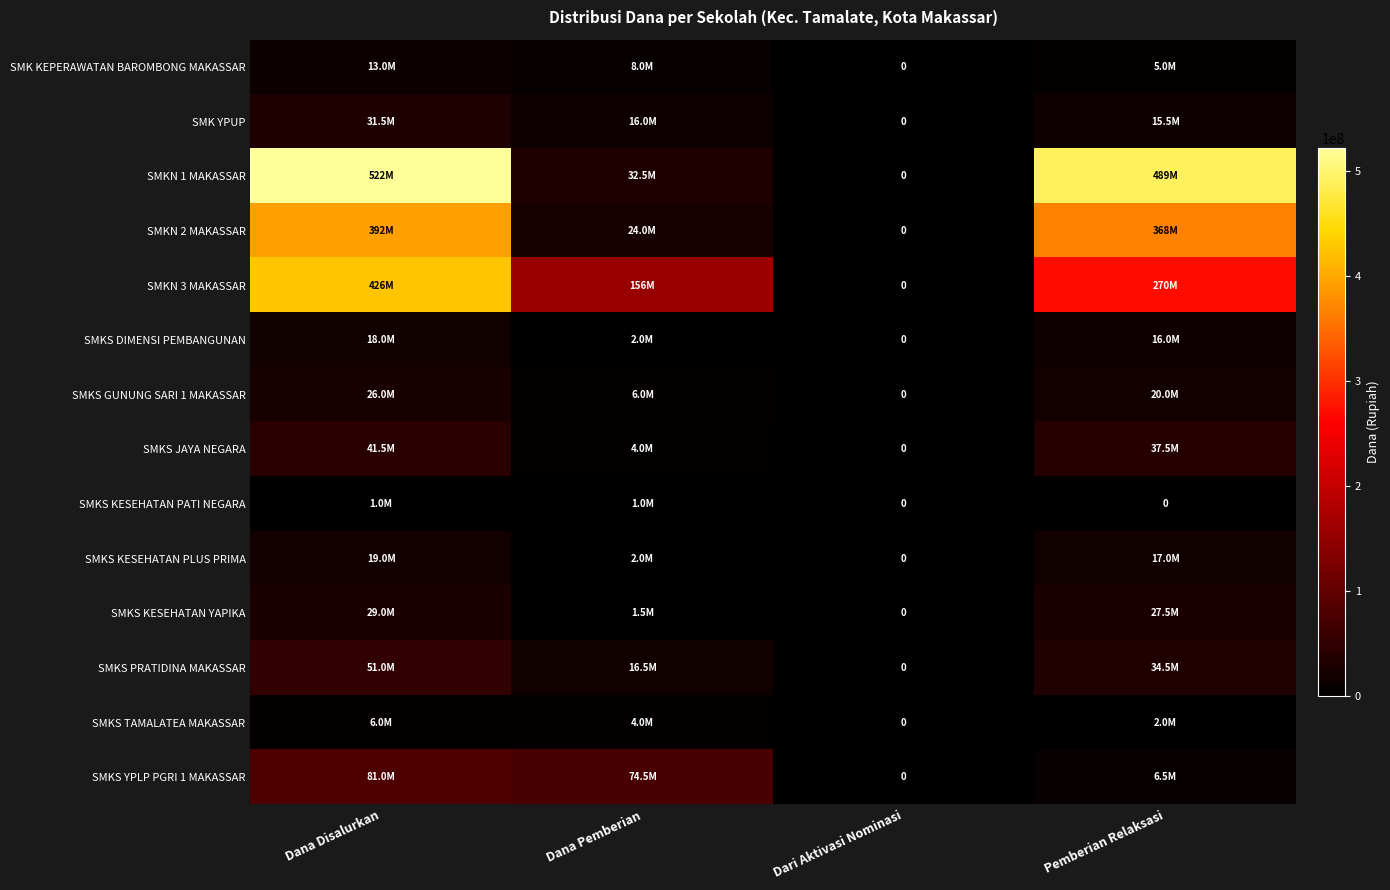

What is the sum of the SMKS JAYA NEGARA values at Dana Disalurkan and Dari Aktivasi Nominasi?

41500000